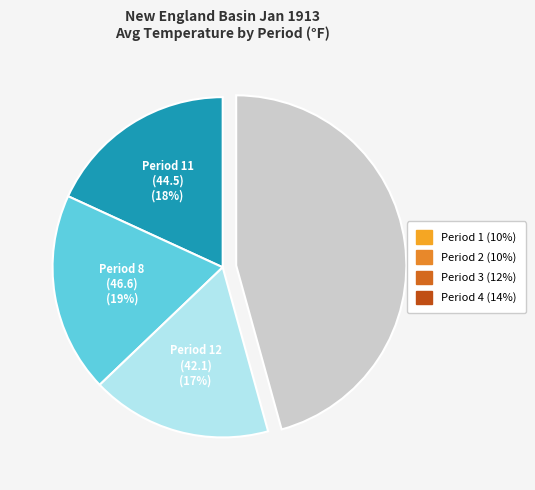

To the nearest percent, what is the average slice percentage?

25%